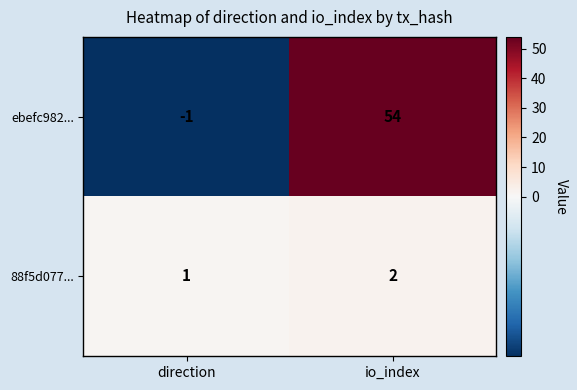

What is the difference between the highest and lowest values at direction?

2